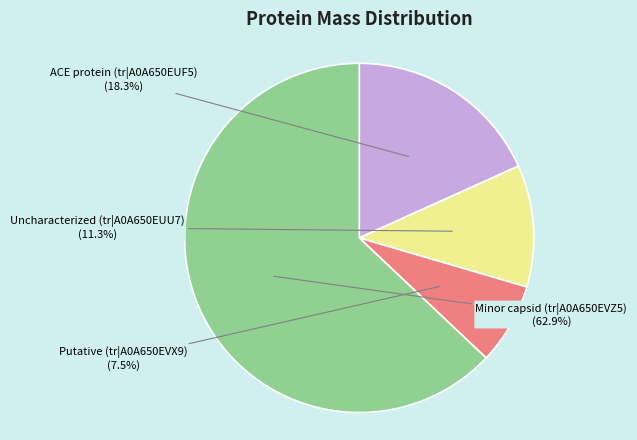

Which category has the biggest portion of the pie?

Minor capsid (tr|A0A650EVZ5)